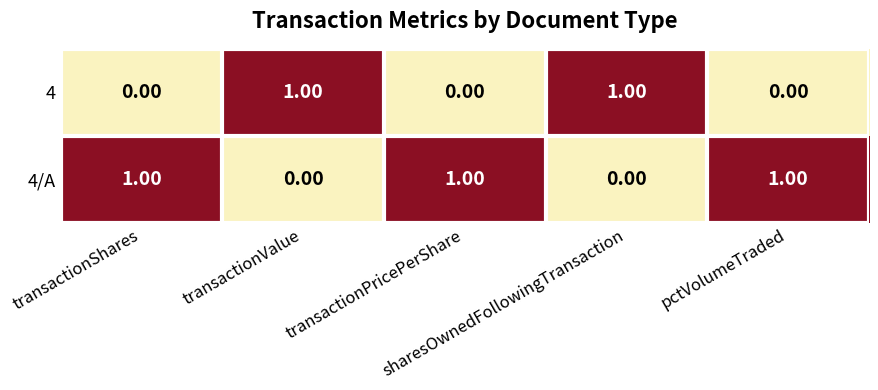

List the series in order of their overall mean, highest first.

4/A, 4